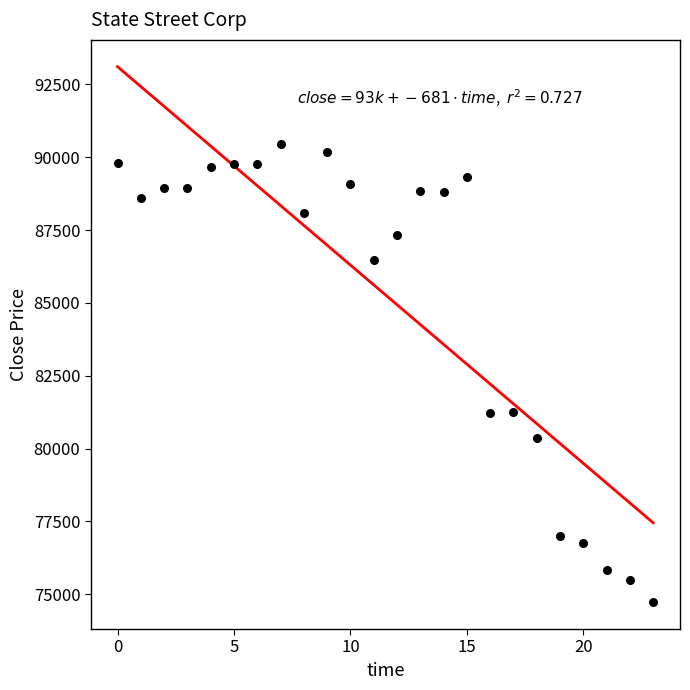

What is the range of Y values (max minus min)?

15735